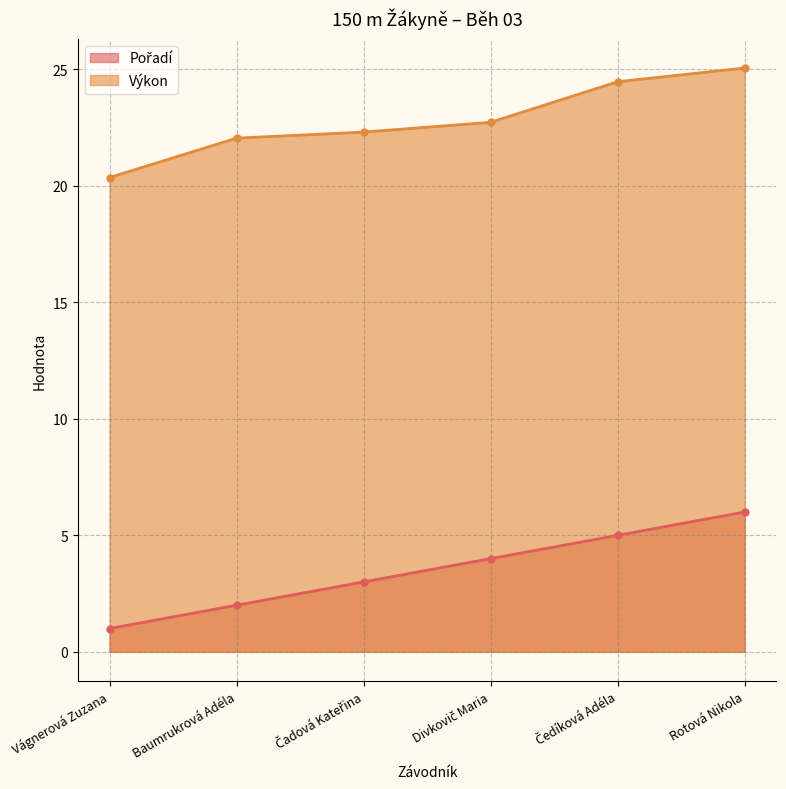

At which label does Výkon reach its peak?

Rotová Nikola